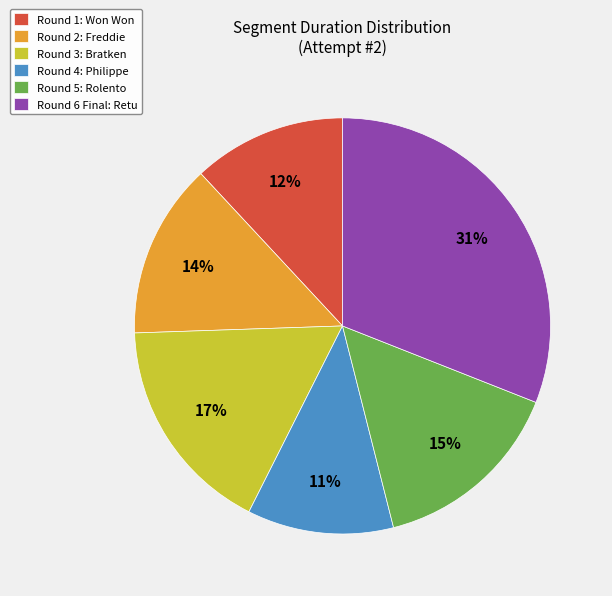

What percentage is the Round 2: Freddie slice, to the nearest percent?

14%